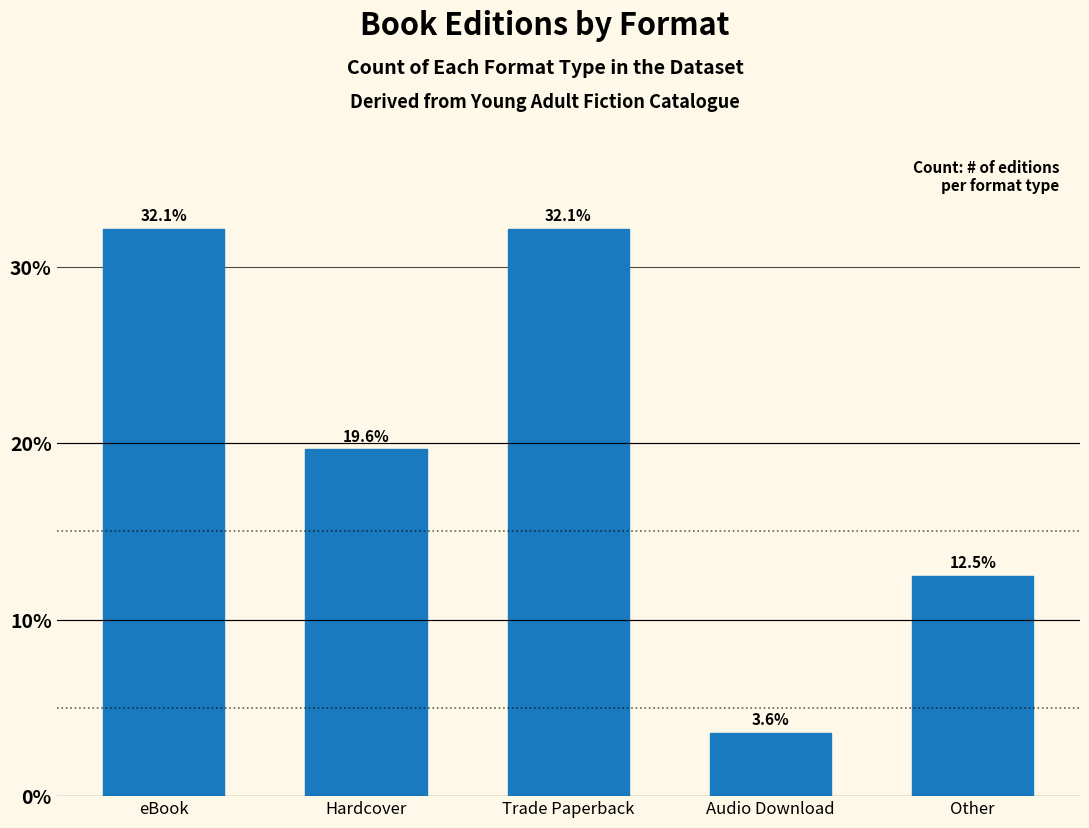

Reading left to right, transcribe all the data shown in this chart.

eBook=32.1	Hardcover=19.6	Trade Paperback=32.1	Audio Download=3.6	Other=12.5